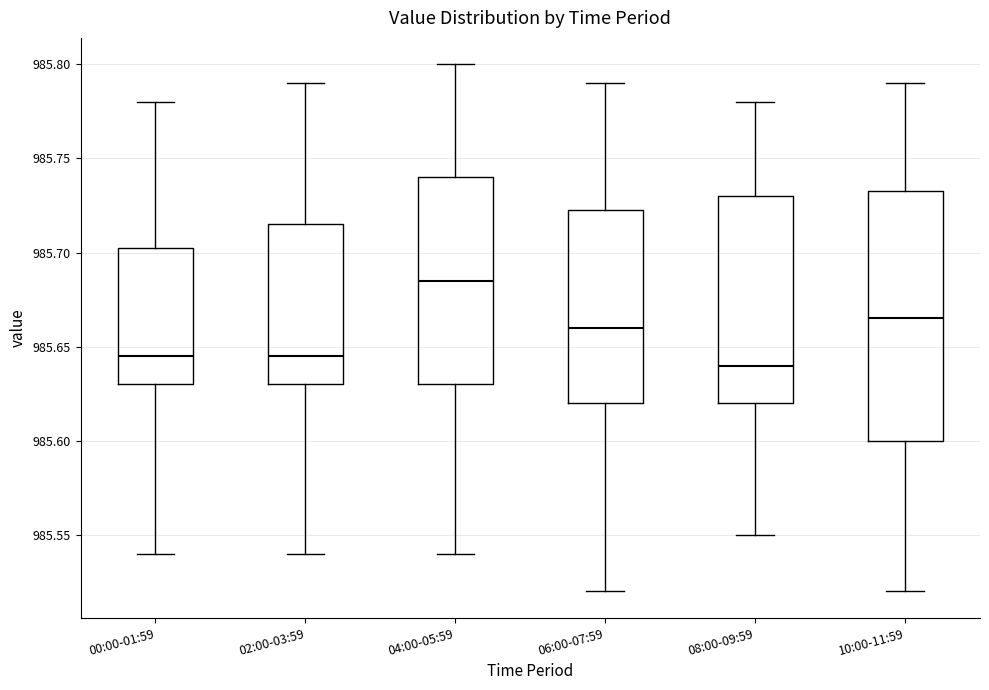

Where does the lower whisker of the box for 00:00-01:59 end on the y-axis? The values are not printed on the chart, so give them approximately, as read against the axis.

985.540